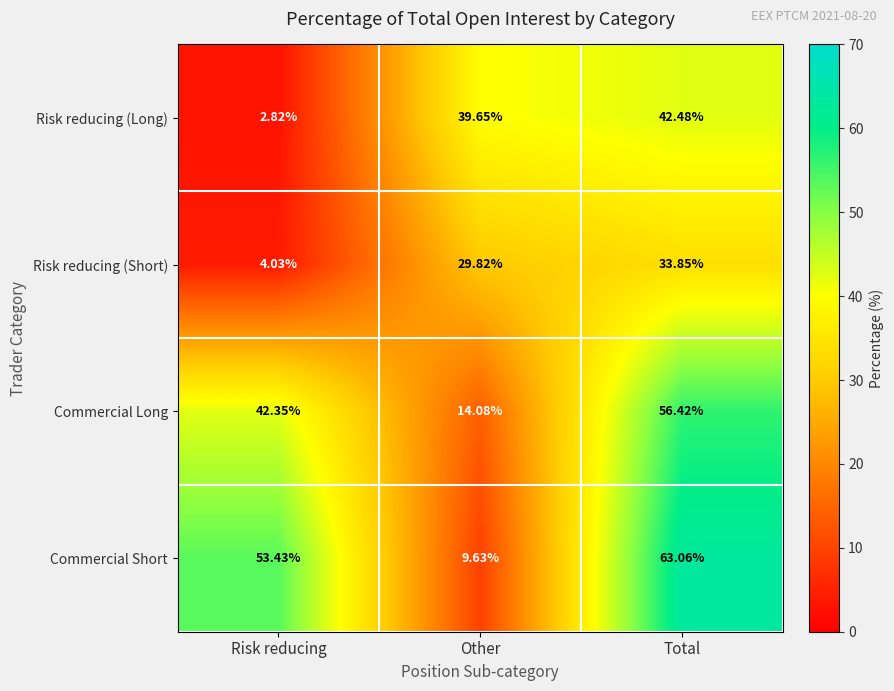

Where is Commercial Long nearest to the value 35?

Risk reducing